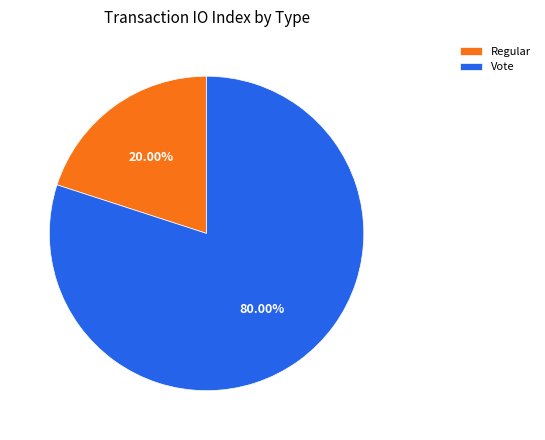

What is the majority slice?

Vote